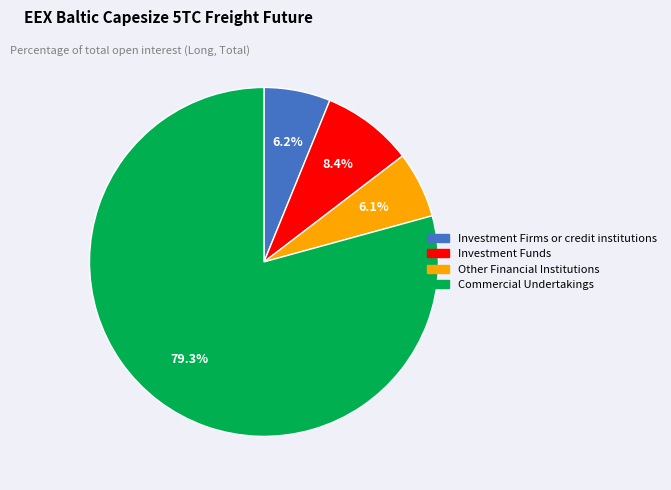

How much of the chart is everything except Investment Firms or credit institutions?

93.8%